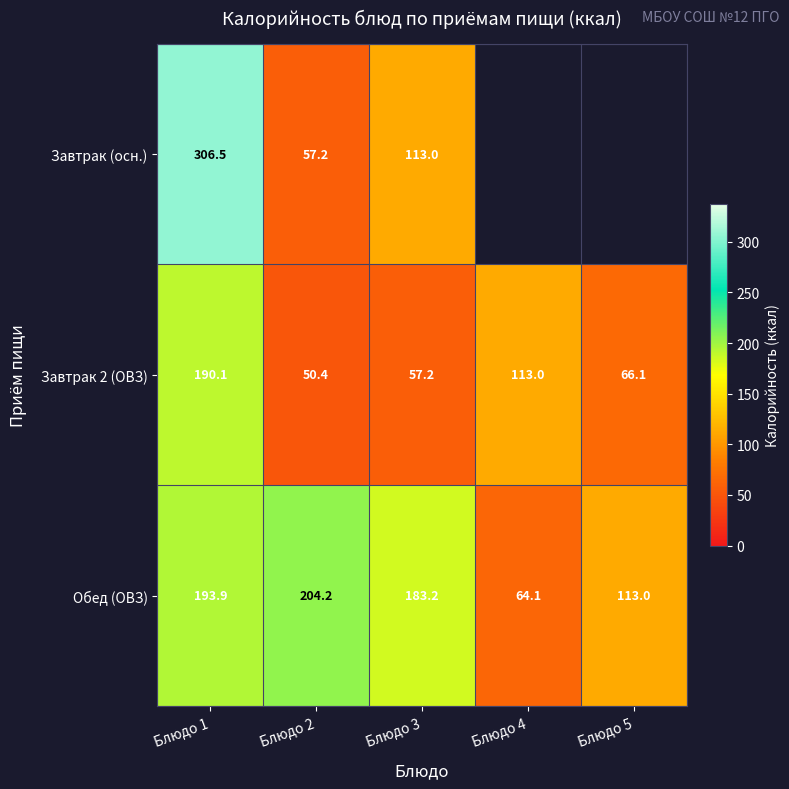

Which label corresponds to the largest value in the chart?

Блюдо 1